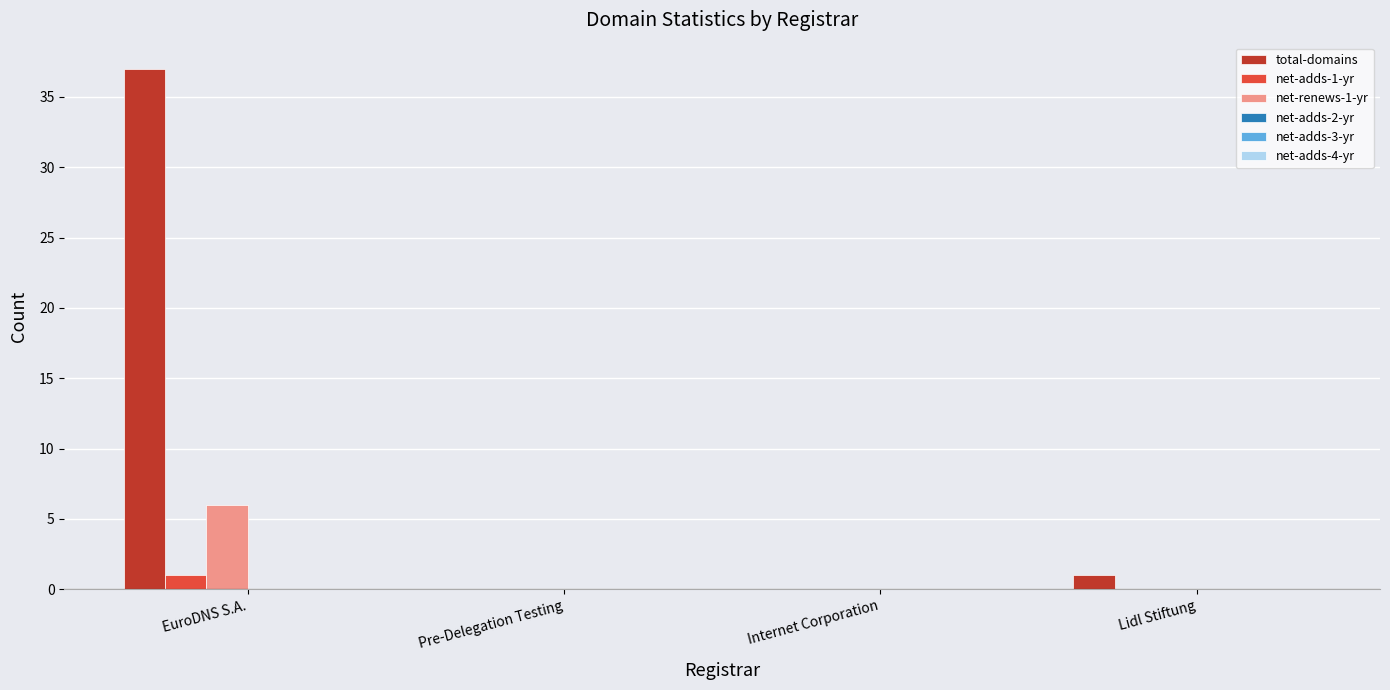

What is the greatest value displayed?

37